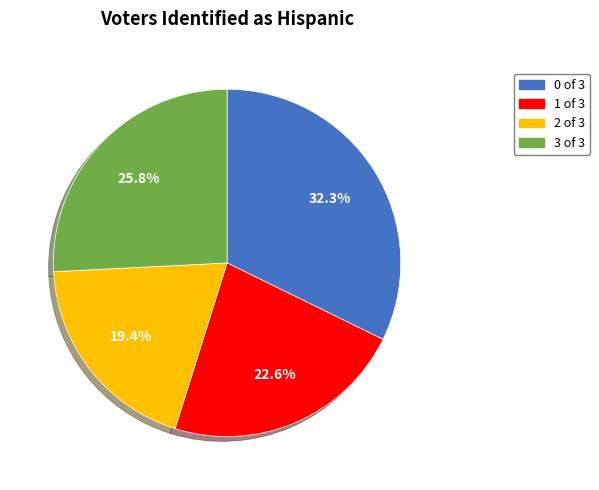

Does any single category account for the majority?

No